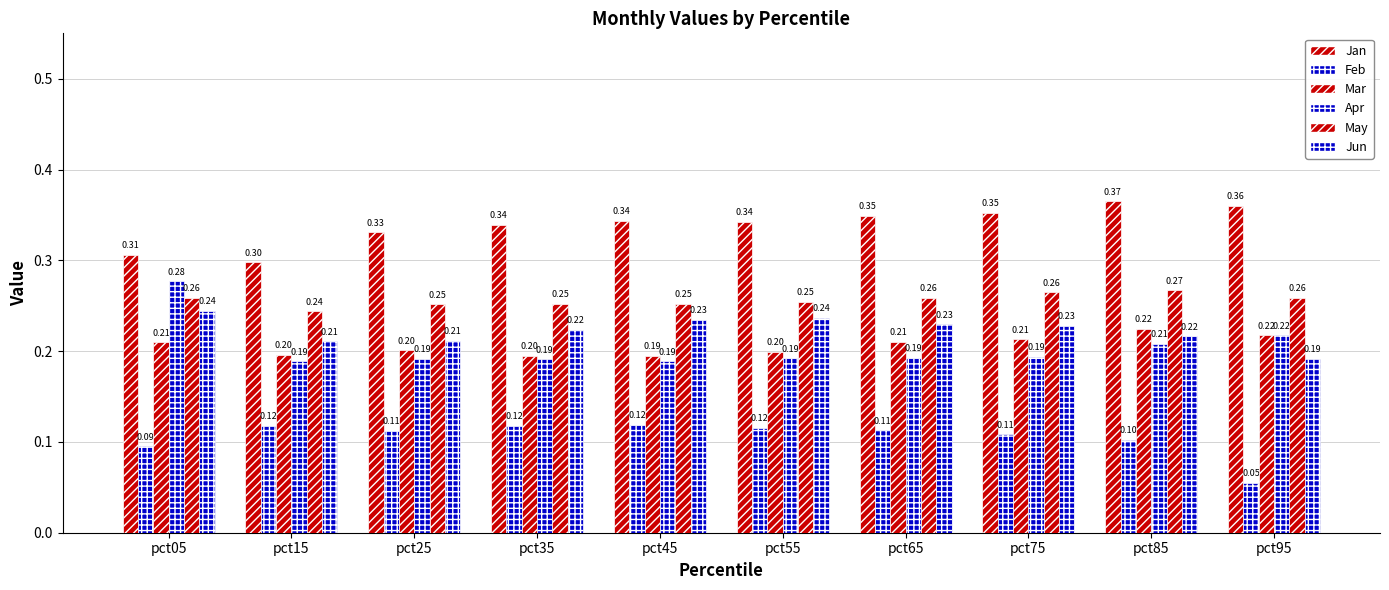

How many distinct data groups are displayed?

6